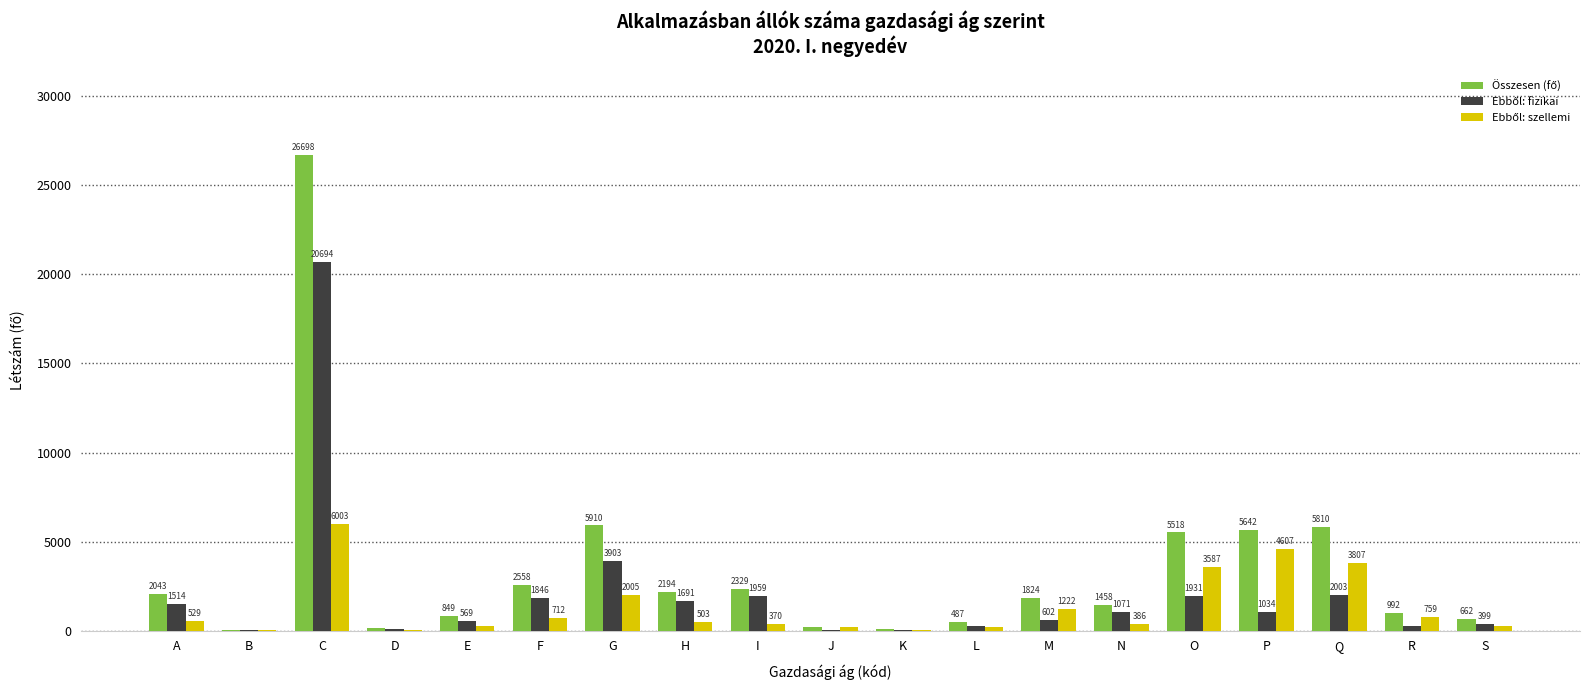

Are the bars horizontal?

No